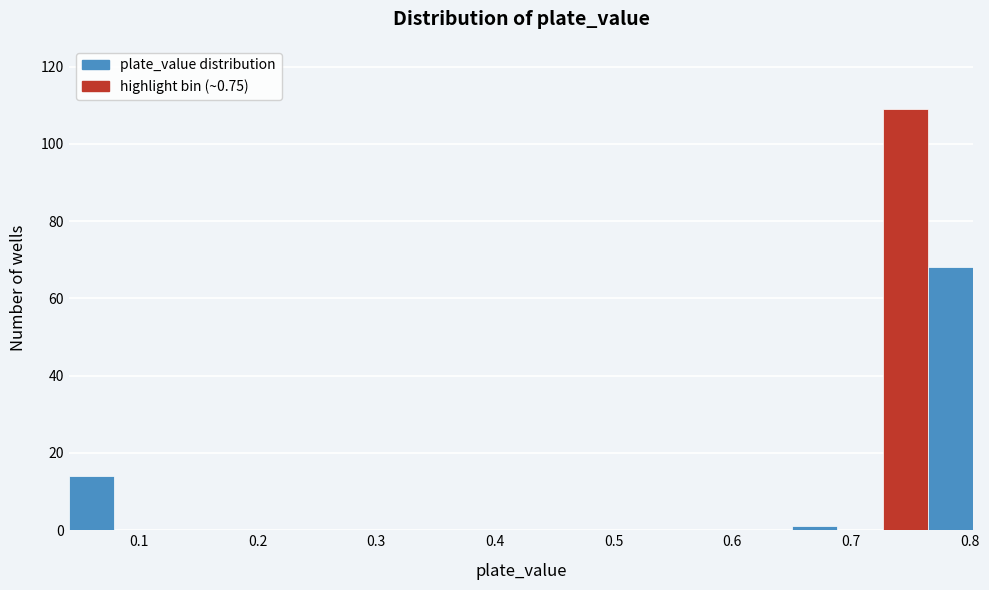

Around what value on the x-axis is the tallest bar? Give the approximate position of its centre, as read against the axis.

0.75